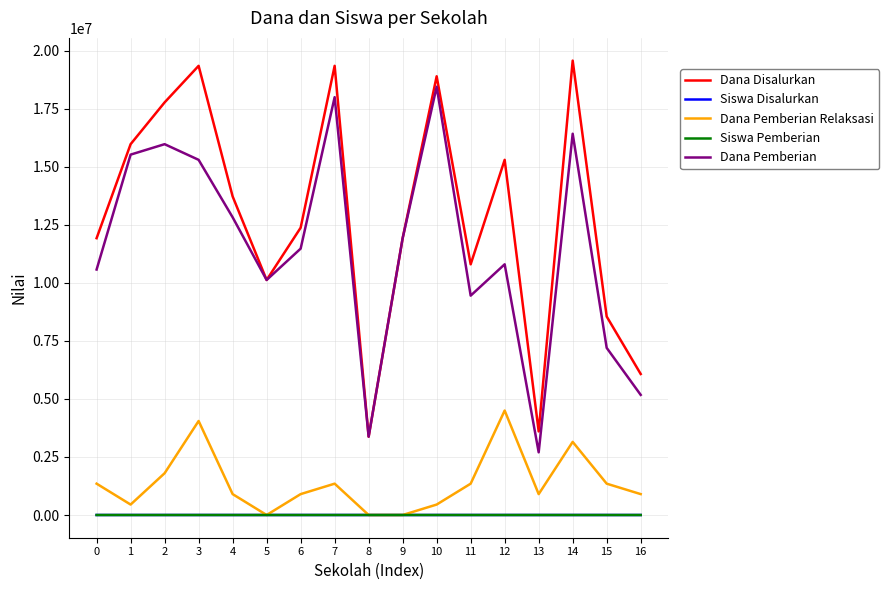

What value does the Dana Disalurkan series have at 12, to the nearest 100?

15300000